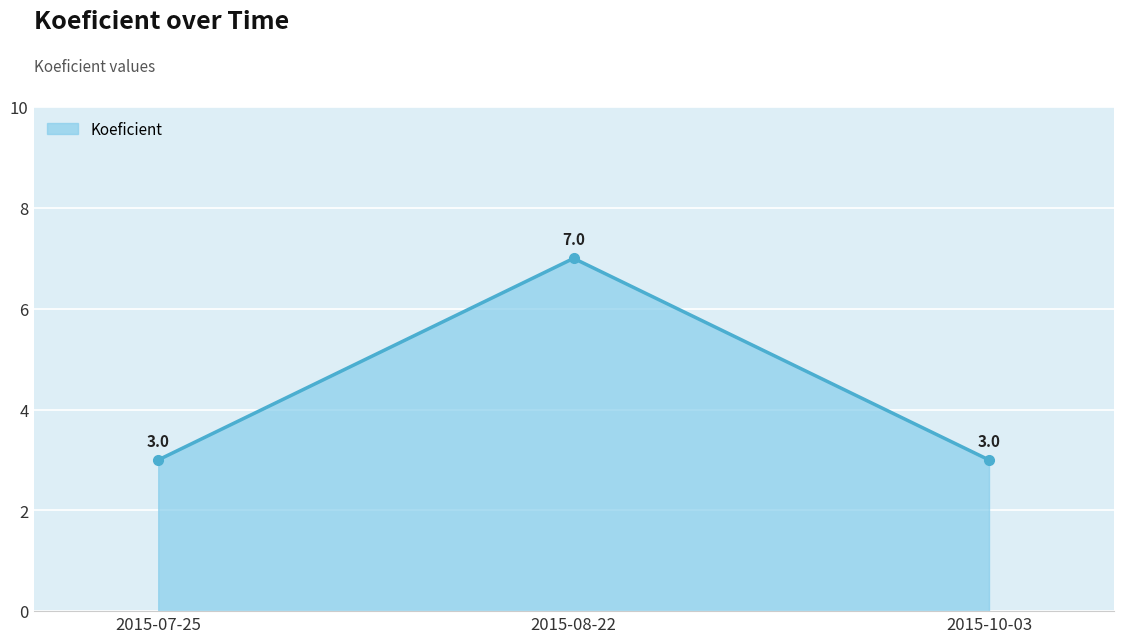

The value at 2015-07-25 is 2. True or false?

False